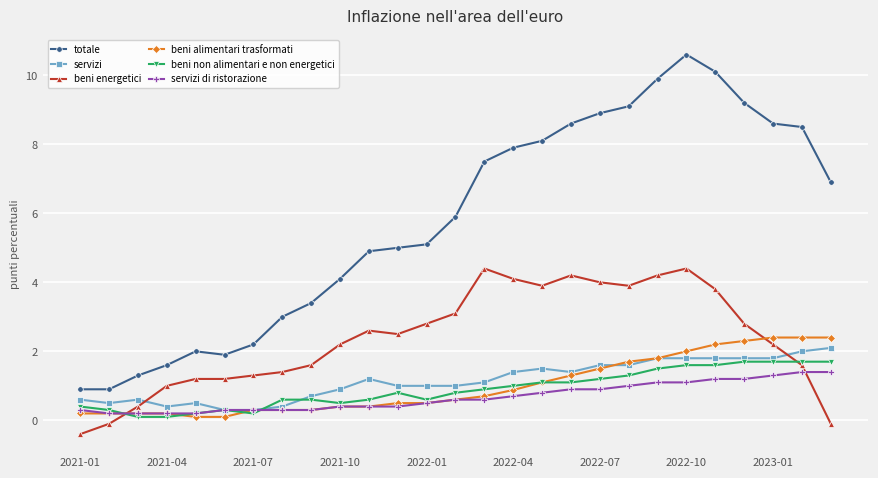

True or false: servizi di ristorazione and beni energetici cross at least once.

True